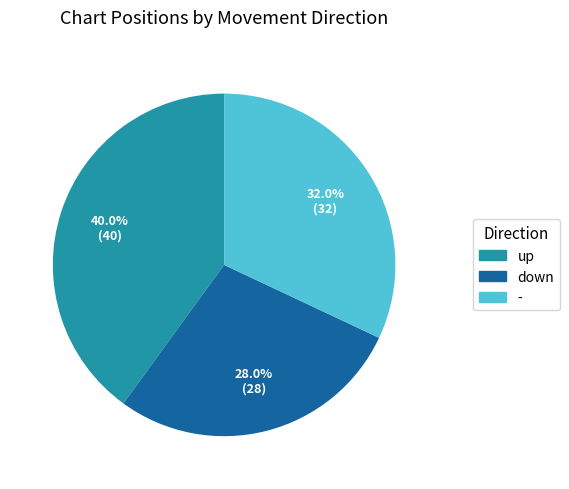

What percentage is the - slice, to the nearest percent?

32%